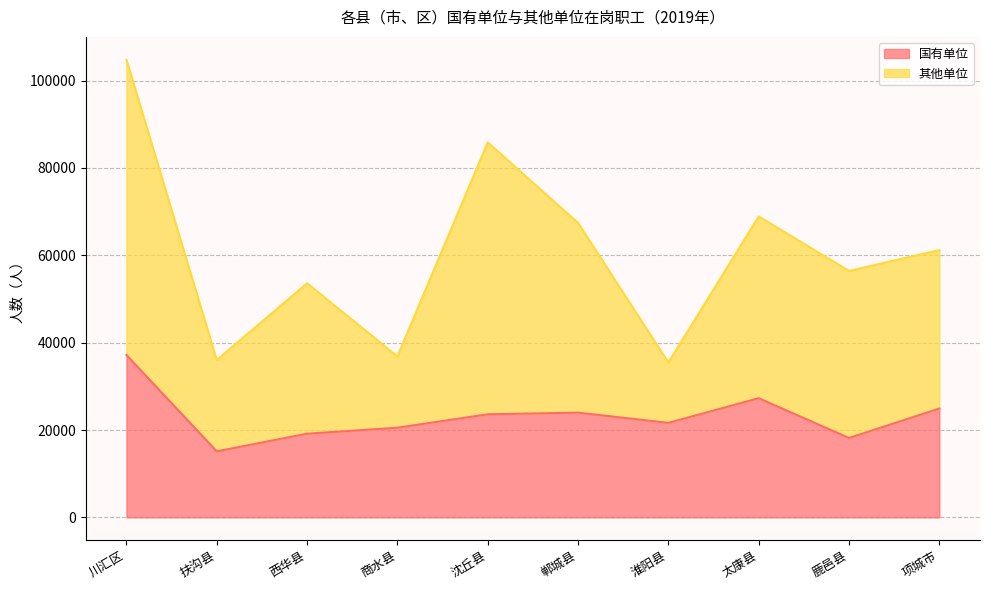

How many lines are shown in the chart?

2